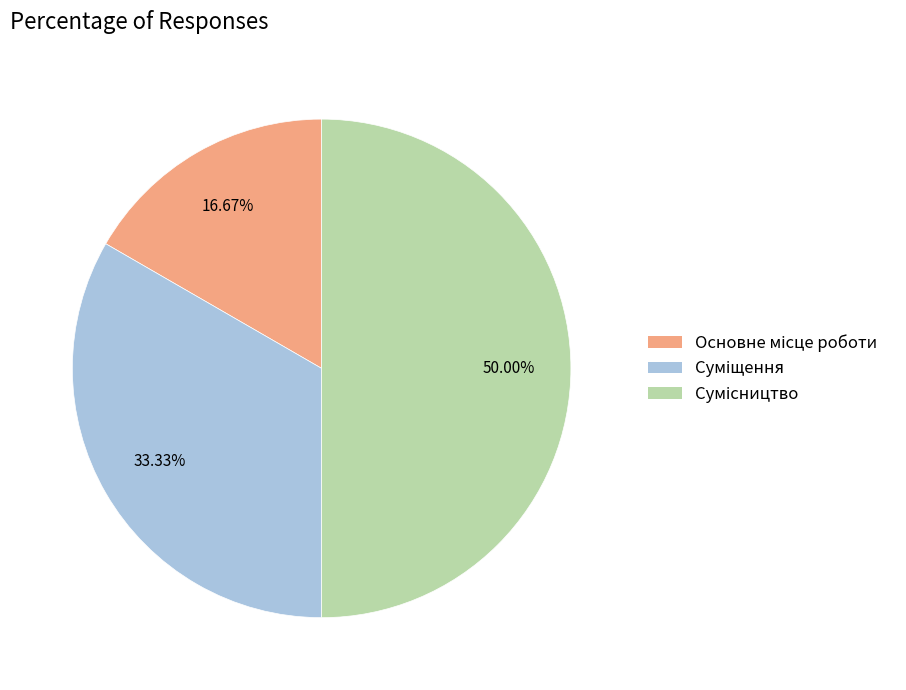

How many slices are in this pie chart?

3